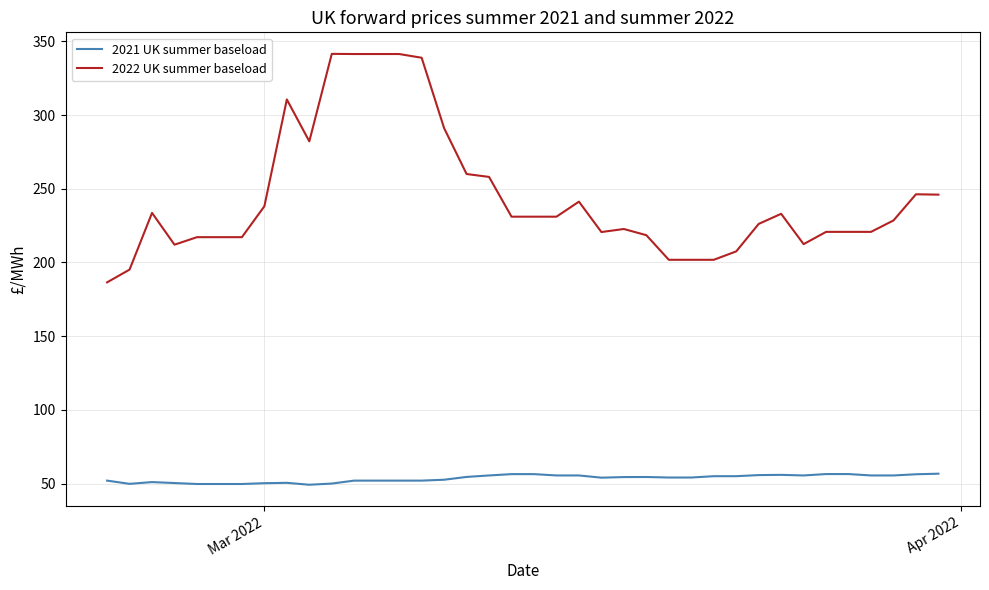

What is the lowest value of the 2022 UK summer baseload series?

186.5